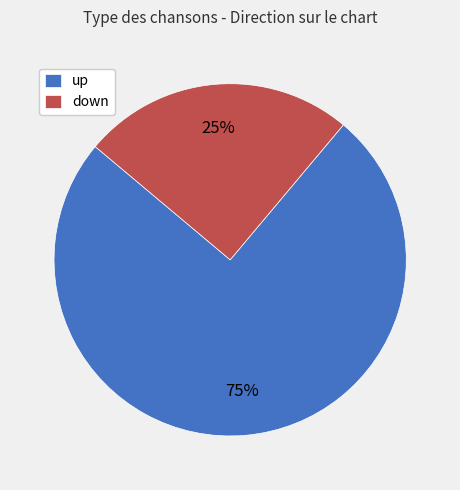

To the nearest percent, what portion does up represent?

75%